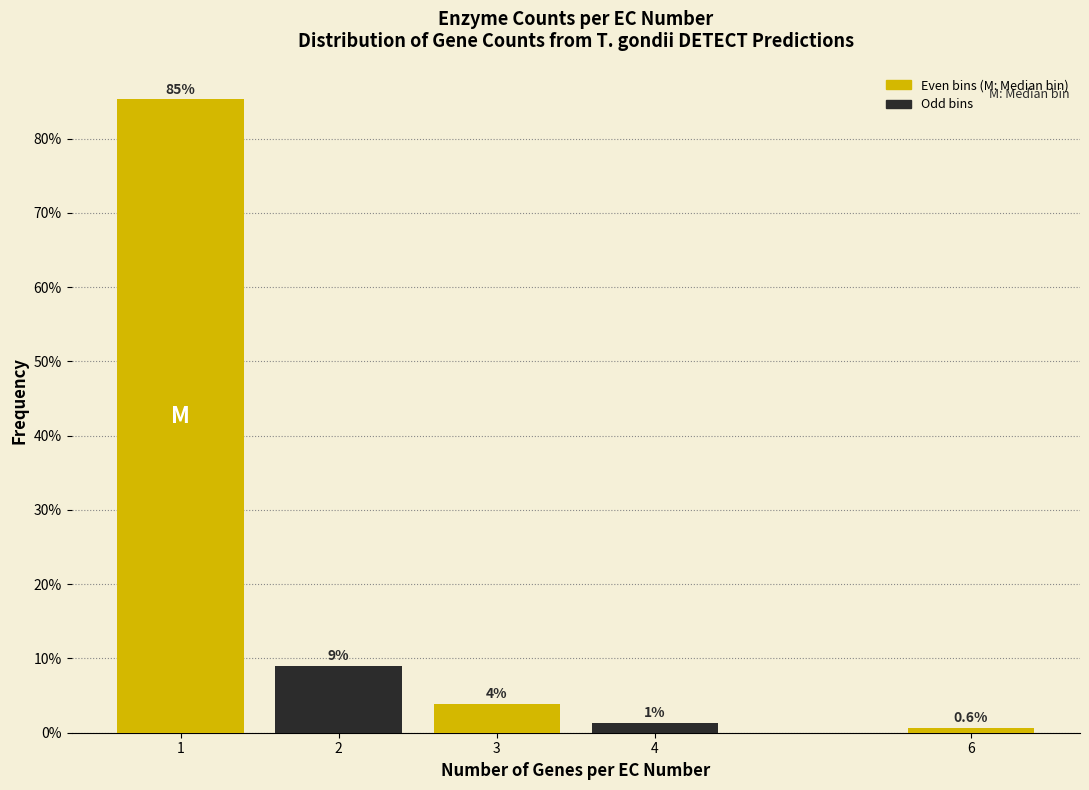

What is the value of the 1st bar from the left?

85.3